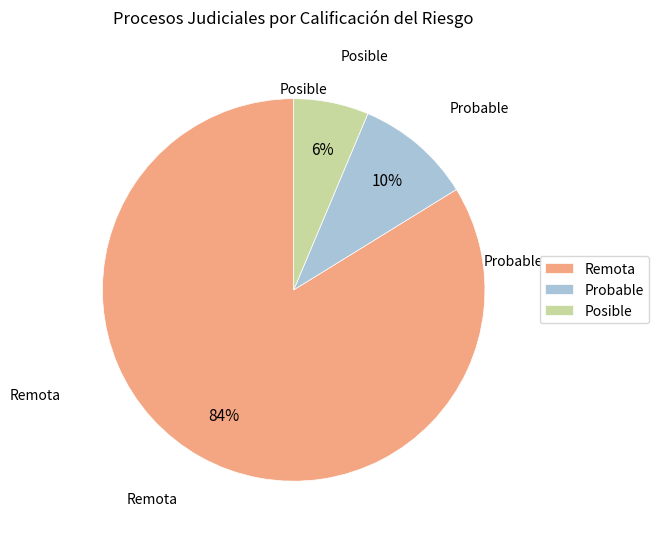

Which slice represents more than half of the pie?

Remota